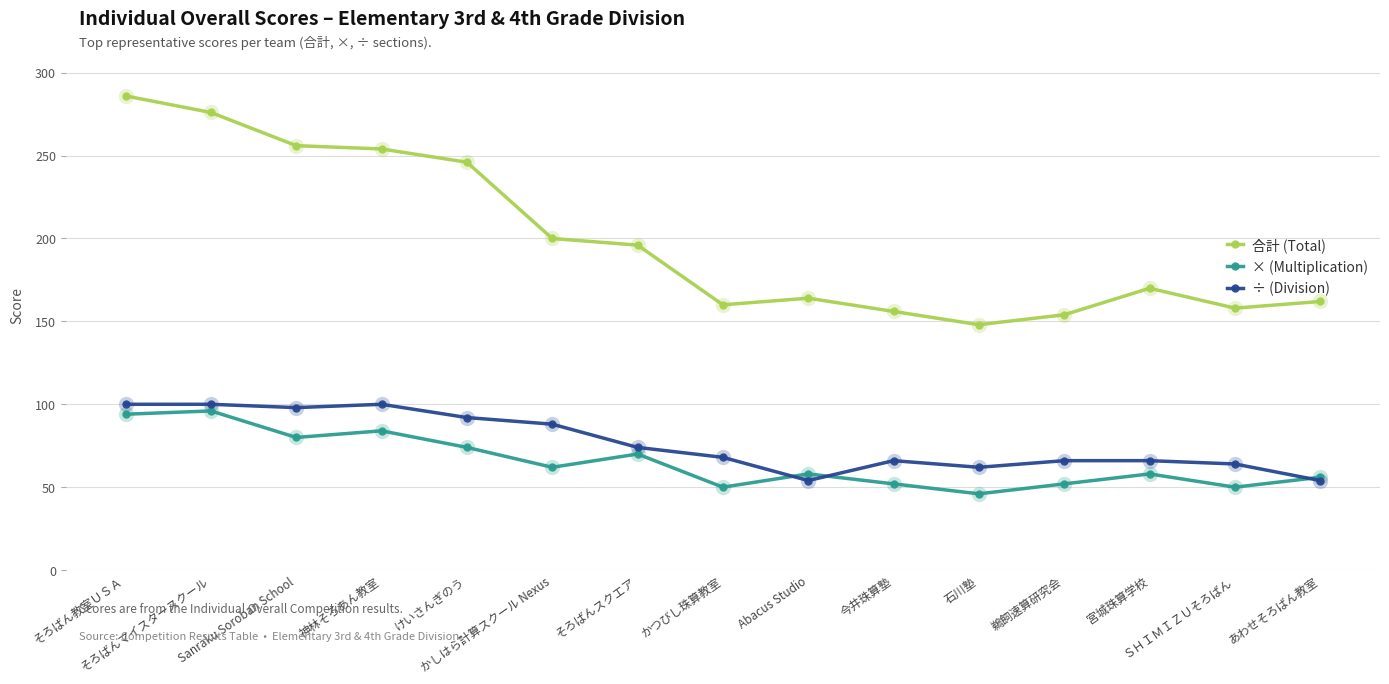

True or false: ÷ (Division) has more than 0 interior local peaks.

True